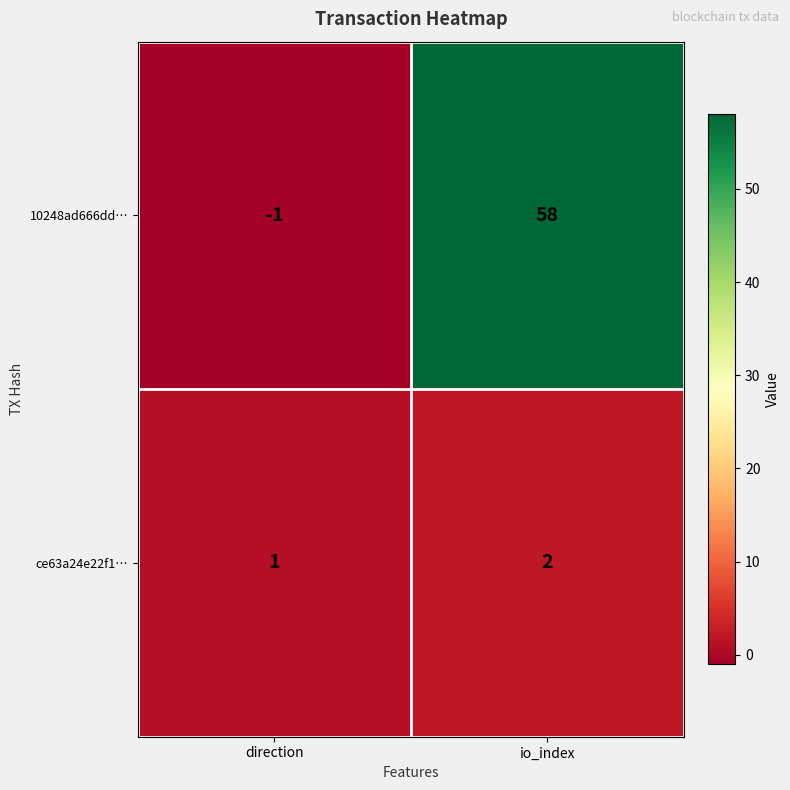

Rank the series at io_index from lowest to highest value.

ce63a24e22f1…, 10248ad666dd…